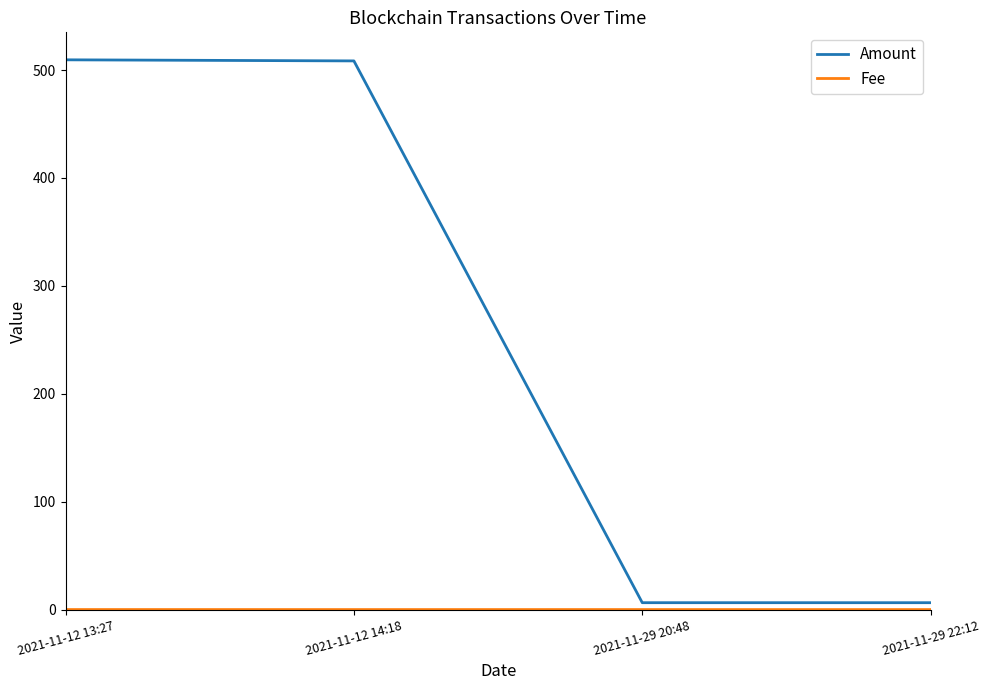

Read the Amount value at 2021-11-12 14:18.

508.5